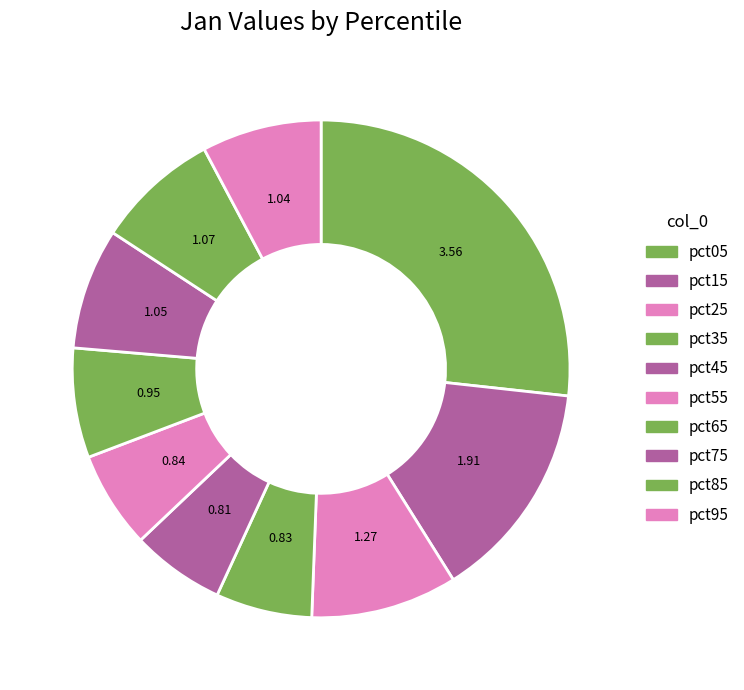

To the nearest percent, what is the average slice percentage?

10%